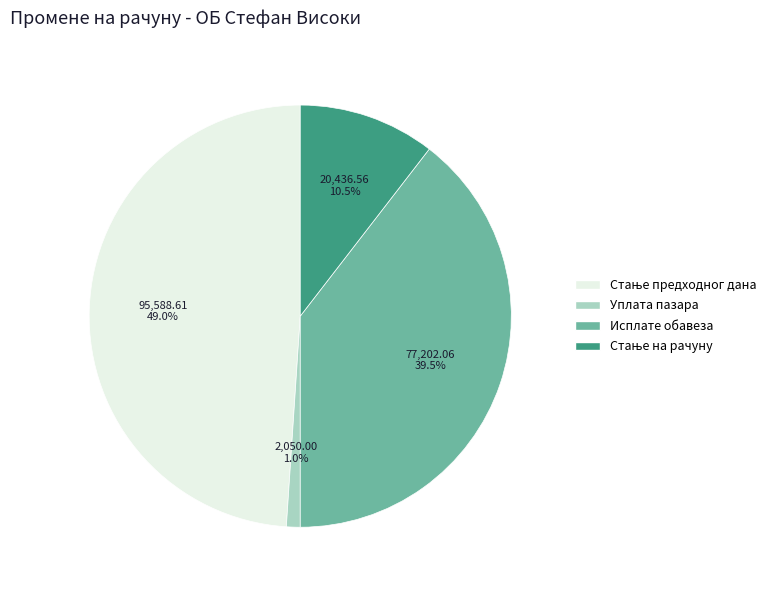

Between Уплата пазара and Исплате обавеза, which is larger?

Исплате обавеза